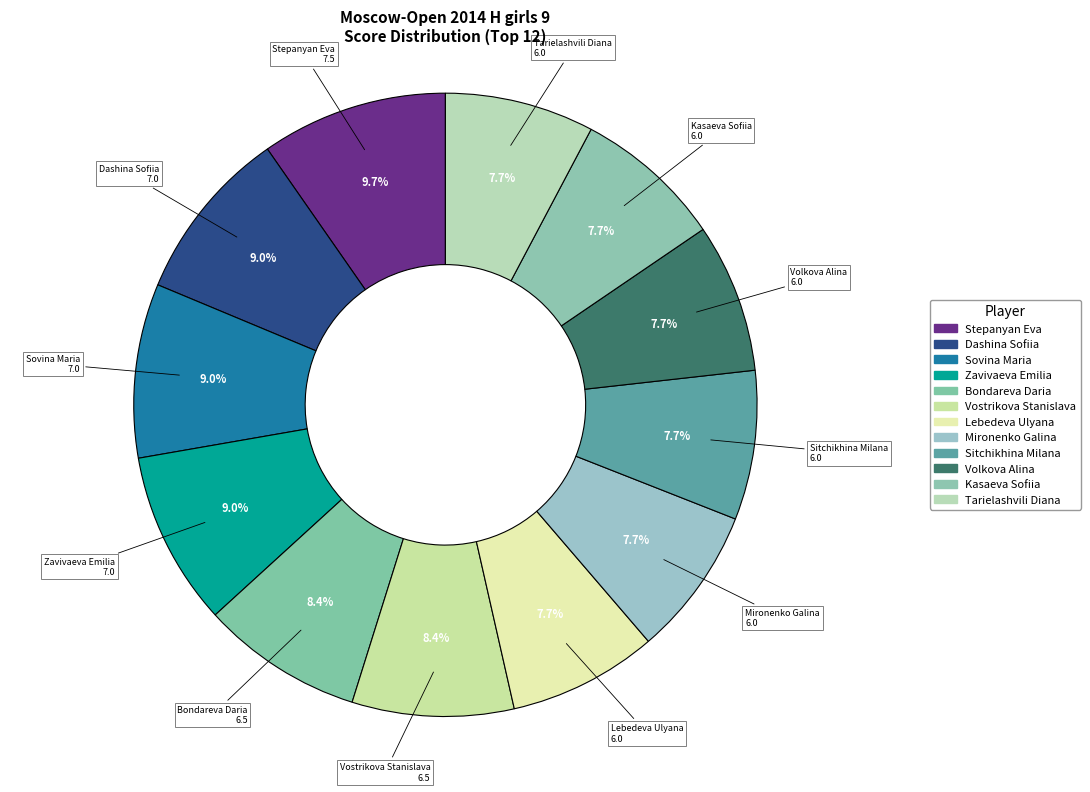

How many slices are in this pie chart?

12